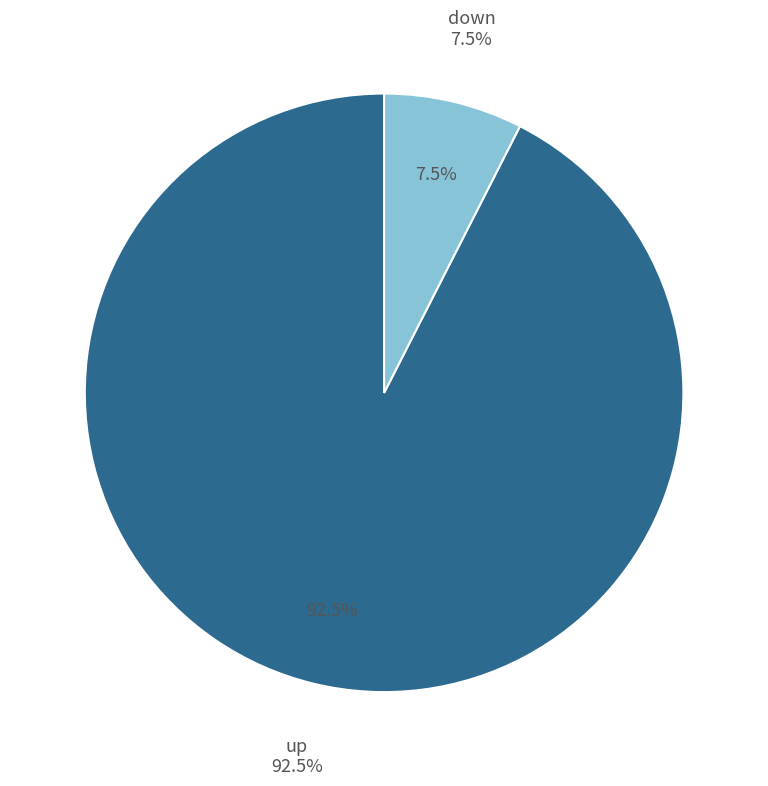

What is the total percentage of up and down?

100.0%